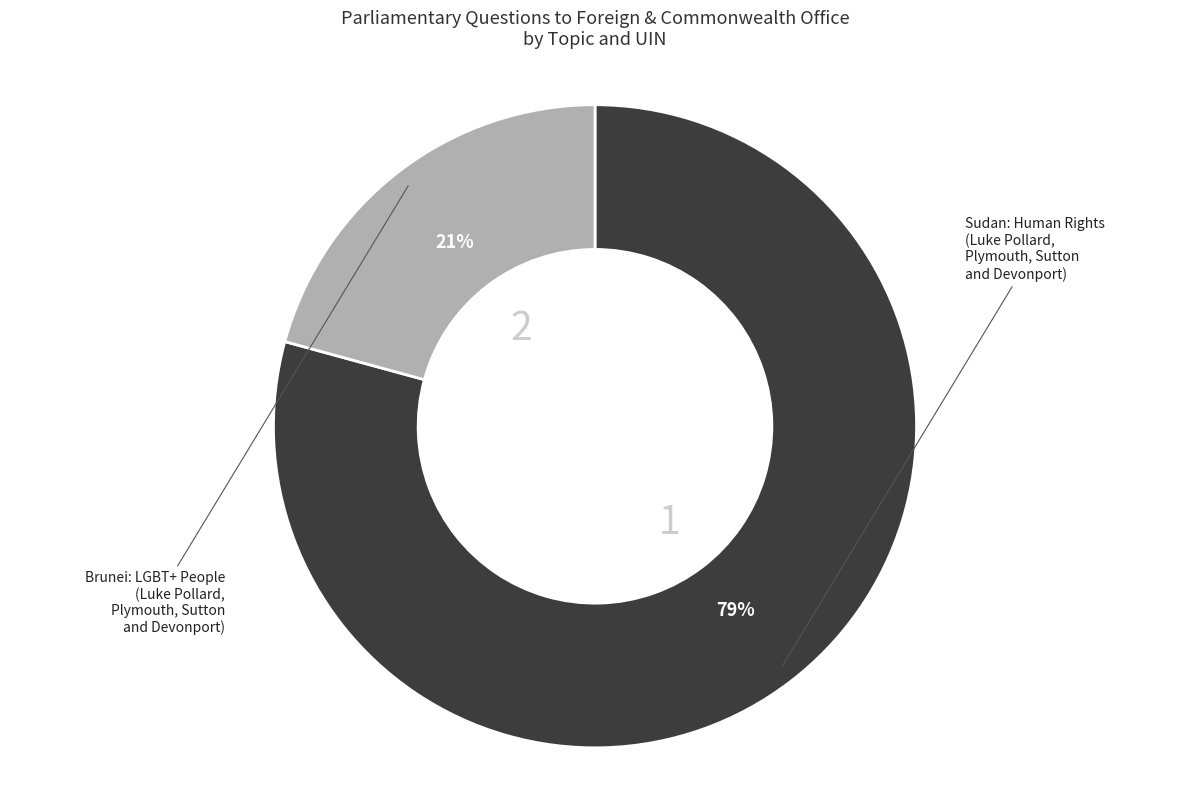

How many slices are in this pie chart?

2